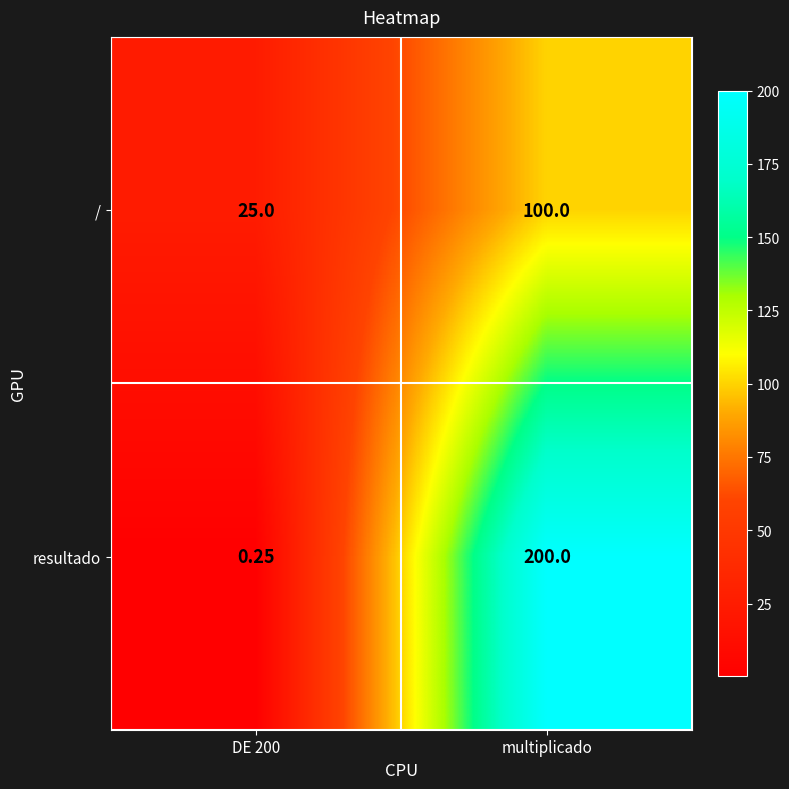

Which series changed the most between DE 200 and multiplicado?

resultado